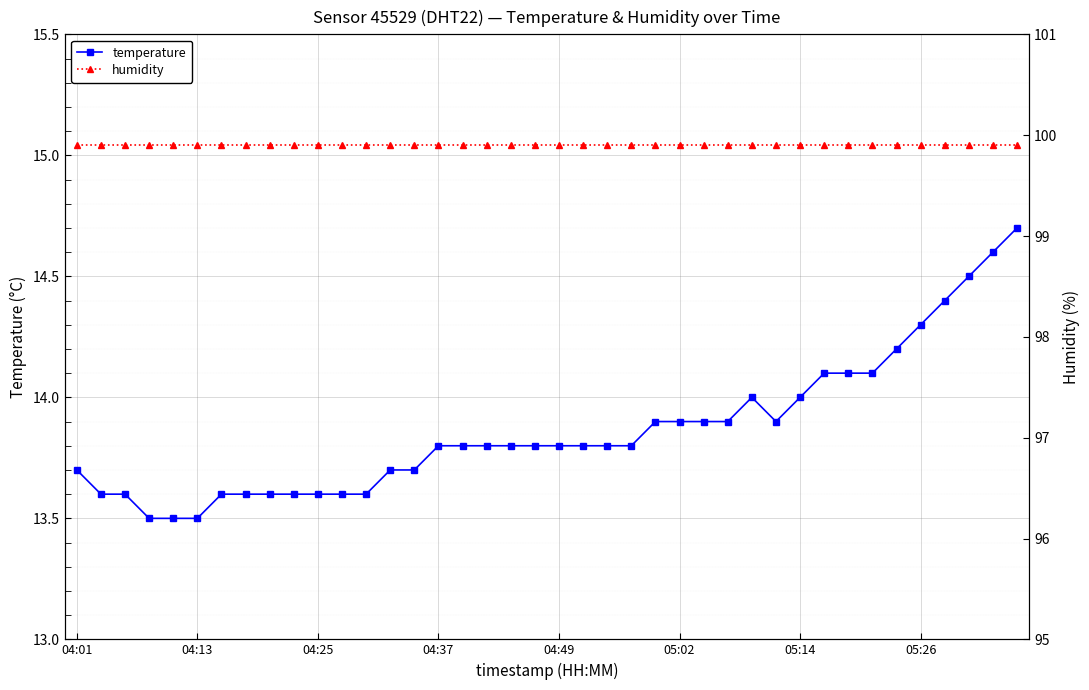

How many categories are shown in the chart?

40